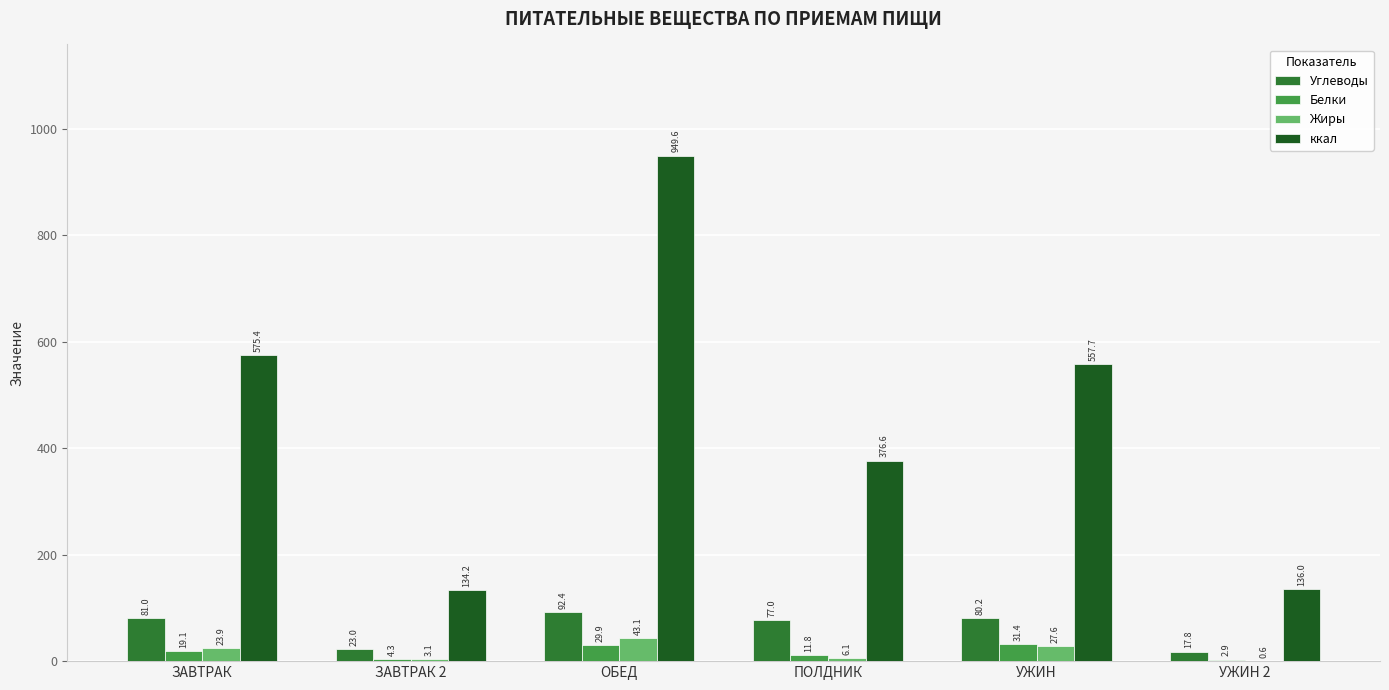

What are all the series names shown in the legend?

Углеводы, Белки, Жиры, ккал